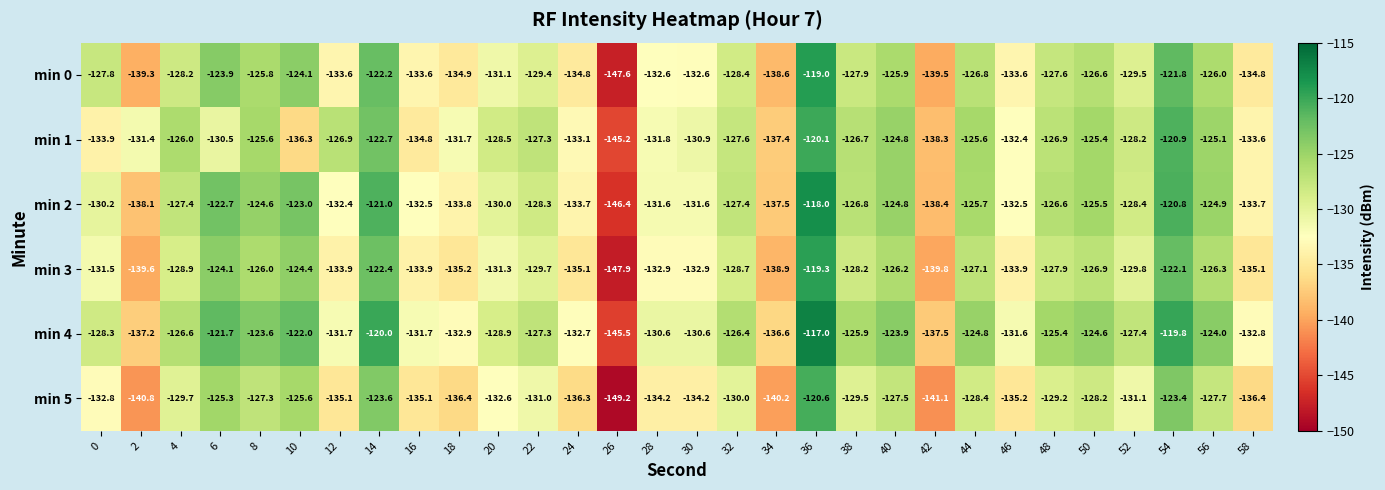

Rank the series at 12 from highest to lowest value.

min 1, min 4, min 2, min 0, min 3, min 5